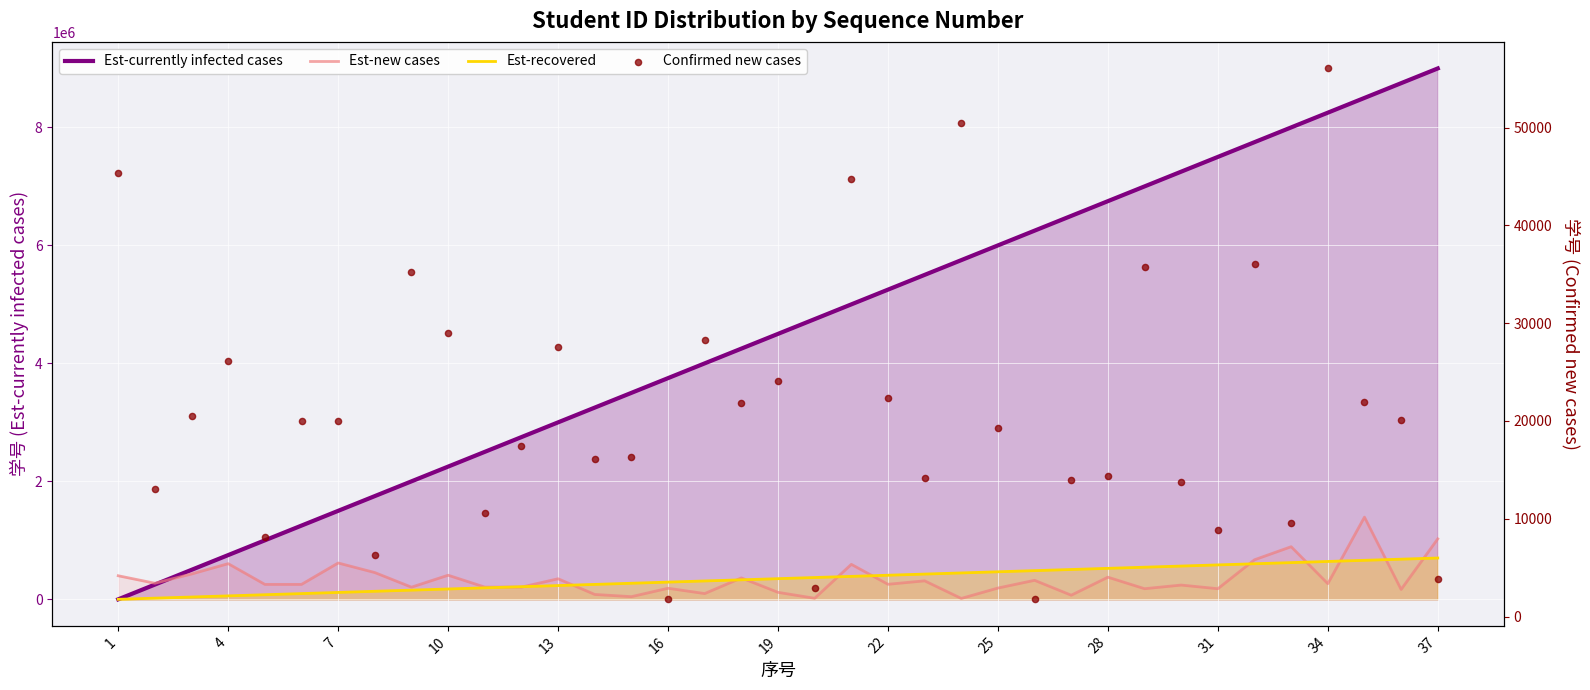

Which series has the widest spread of Y values?

Est-currently infected cases